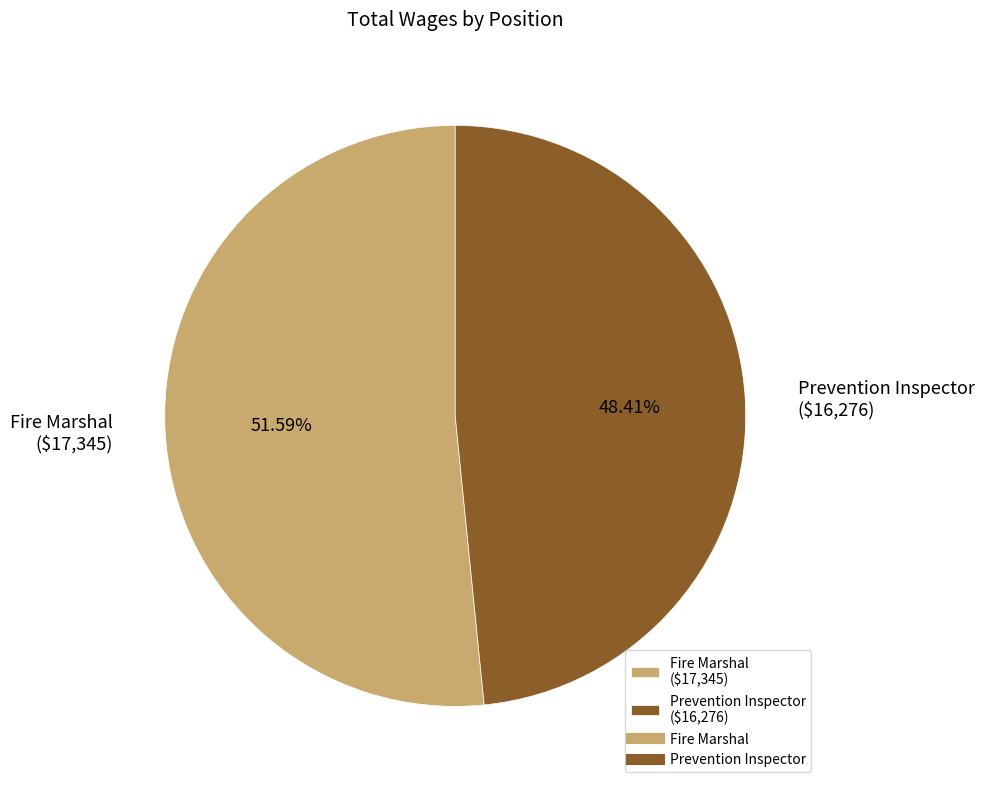

Combined, what portion of the pie is Fire Marshal and Prevention Inspector?

100.0%